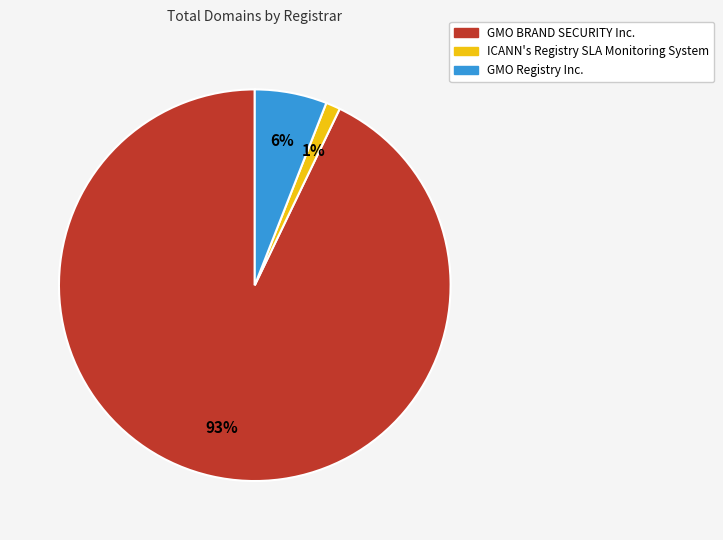

To the nearest percent, what percentage of the pie is GMO BRAND SECURITY Inc.?

93%